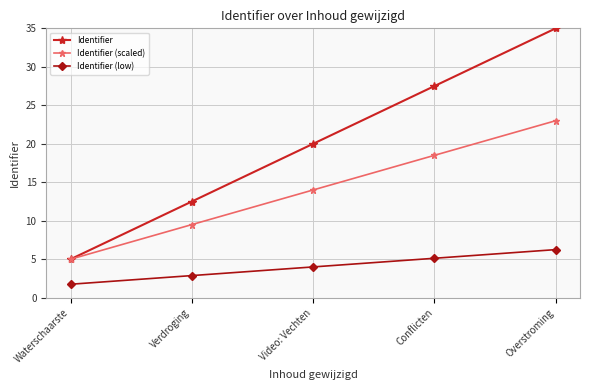

What are all the series names shown in the legend?

Identifier, Identifier (scaled), Identifier (low)